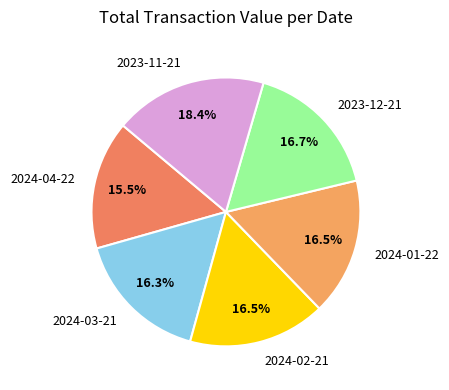

Does 2024-04-22 account for over 50% of the chart?

No